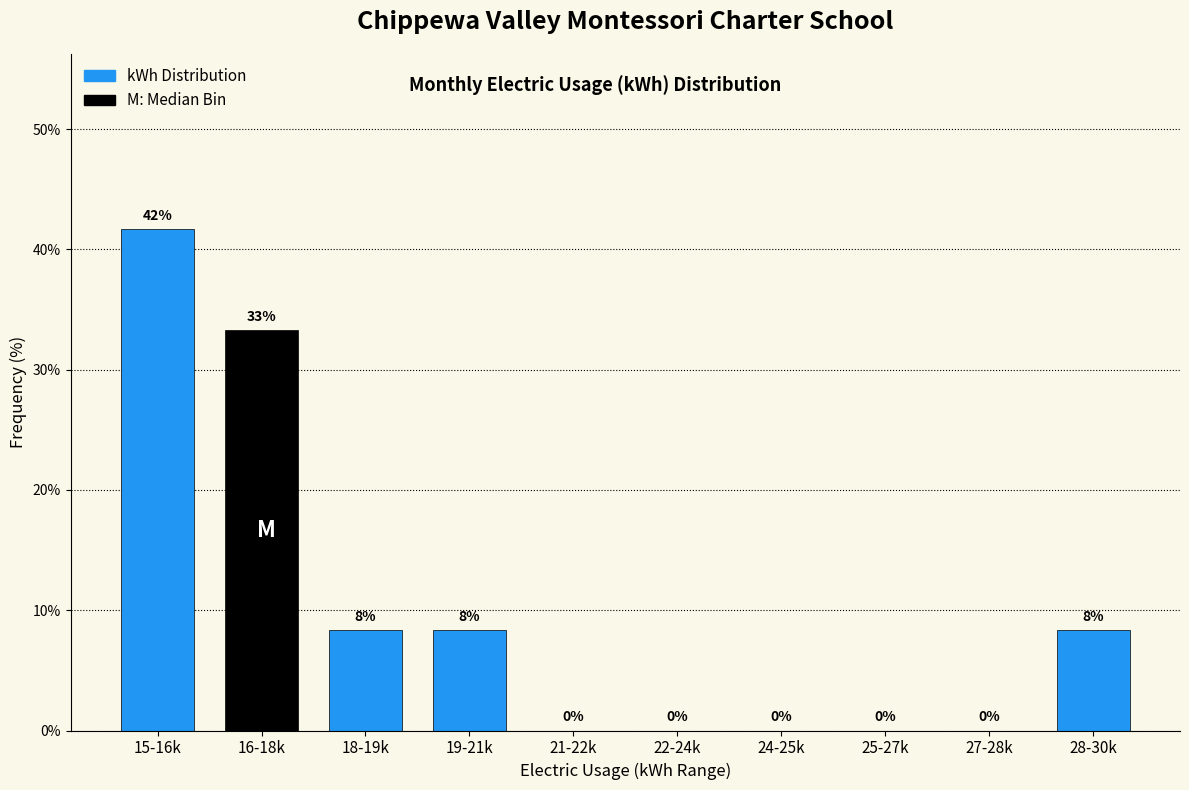

The chart shows a value of 13.7 at 22-24k. True or false?

False